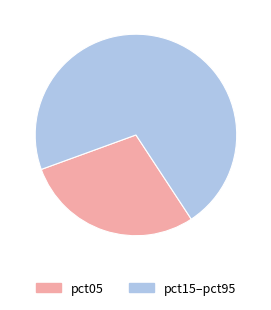

Approximately how many times larger is the value at pct05 compared to pct15–pct95?

0.4